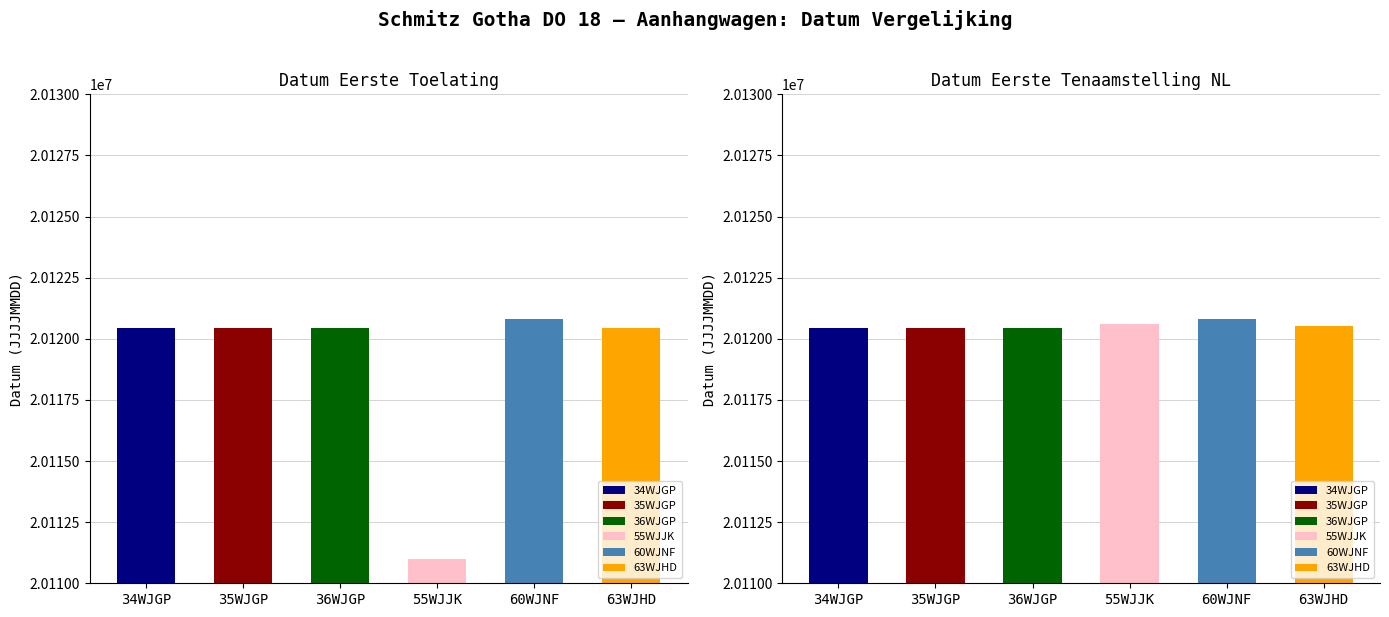

What is the sum of all 36WJGP values?

40240852